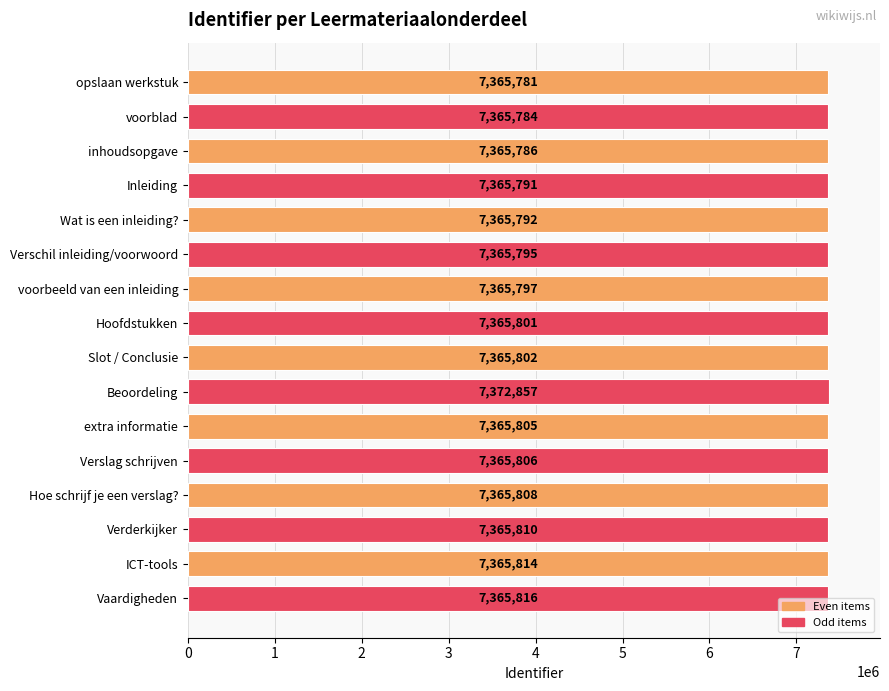

Count the number of data series in this chart.

1